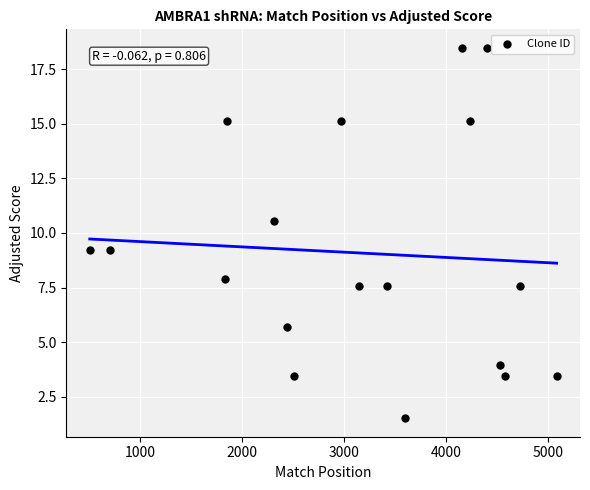

What is the range of X values (max minus min)?

4580.0